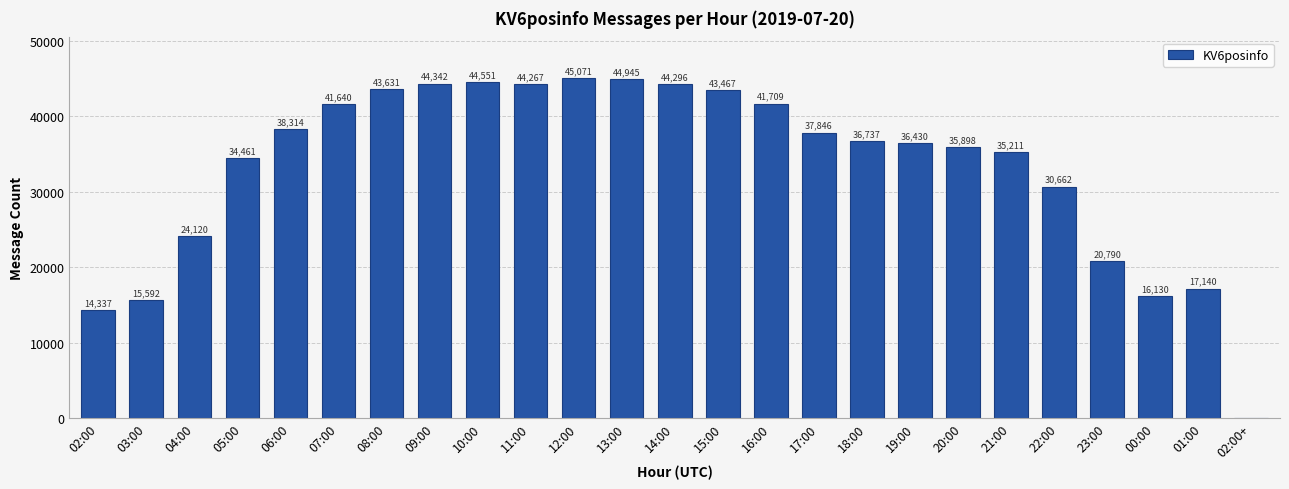

The chart shows a value of 30662 at 22:00. True or false?

True